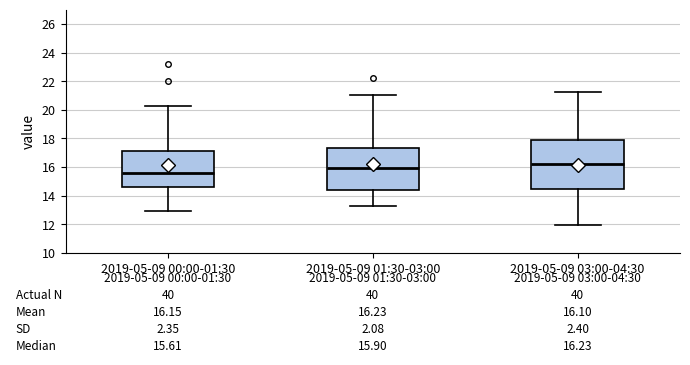

Which box is the tallest, from its lower edge to its upper edge?

2019-05-09 03:00-04:30